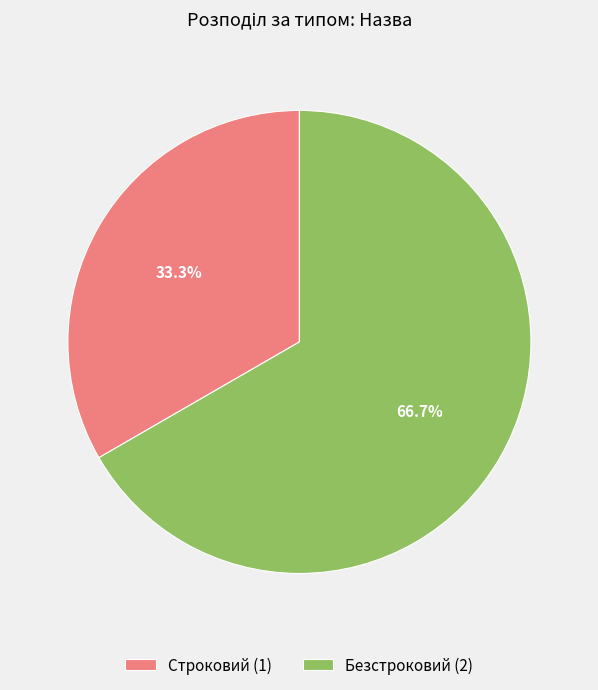

True or false: Строковий accounts for 33% of the total.

True